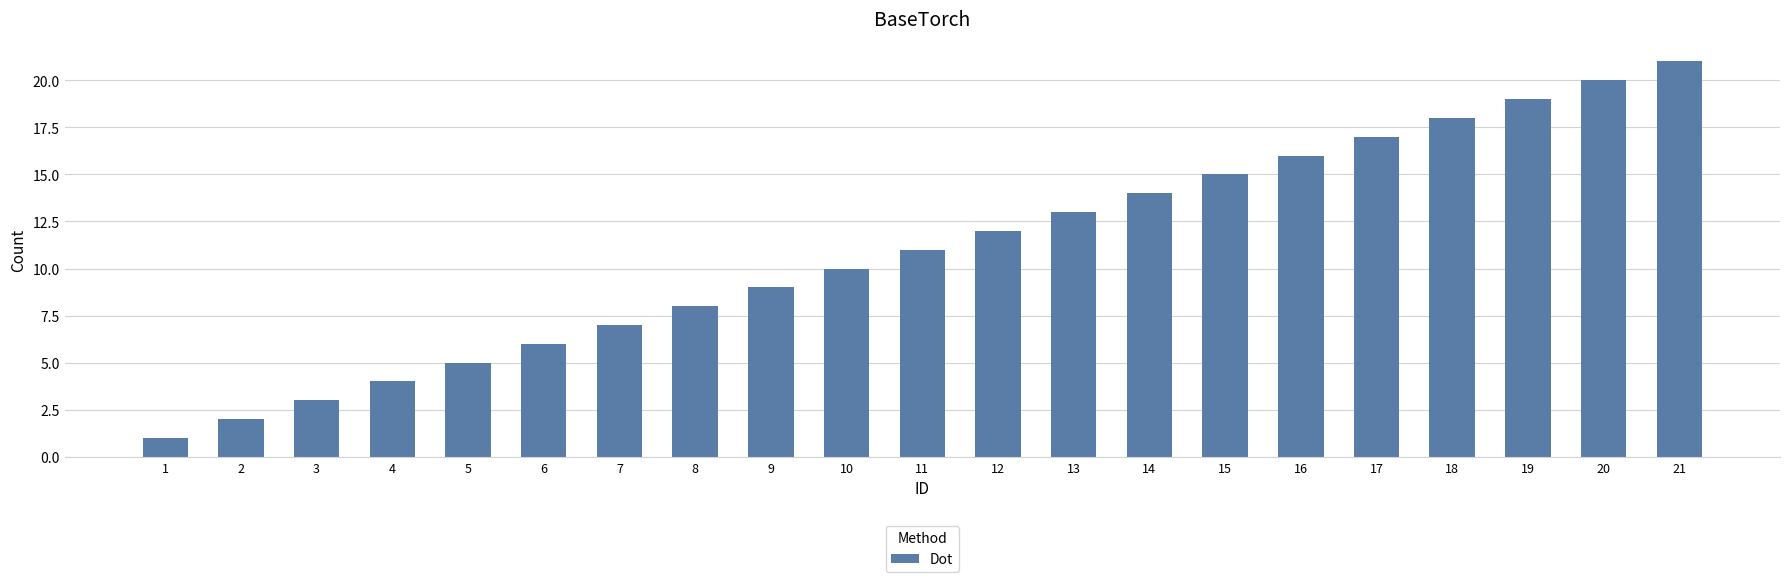

Rank the categories by value from highest to lowest.

21, 20, 19, 18, 17, 16, 15, 14, 13, 12, 11, 10, 9, 8, 7, 6, 5, 4, 3, 2, 1